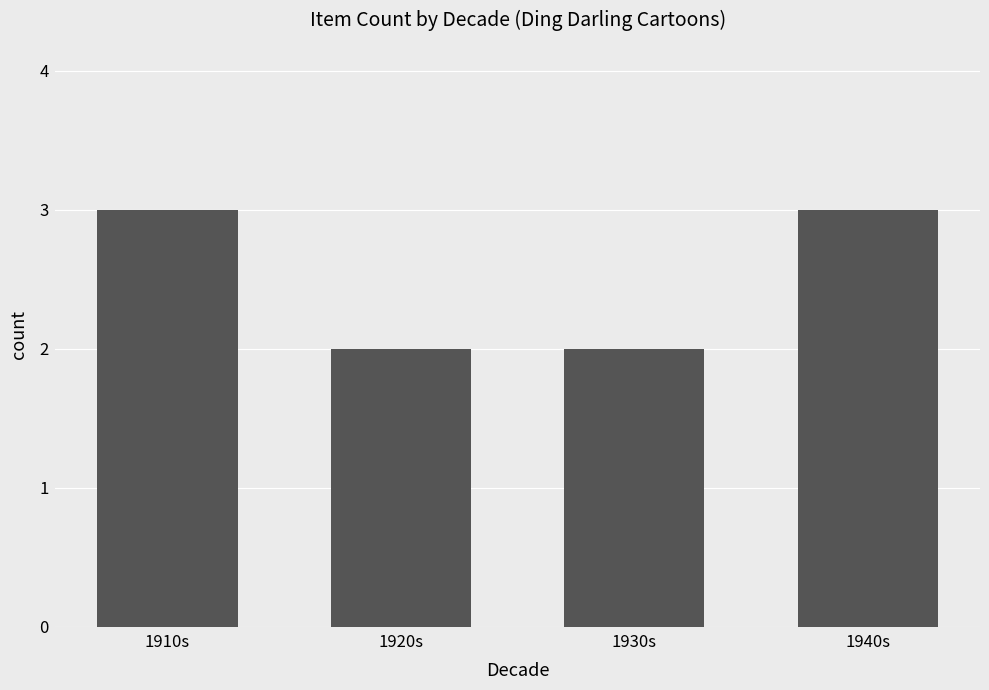

What is the change in value from 1910s to 1930s?

-1